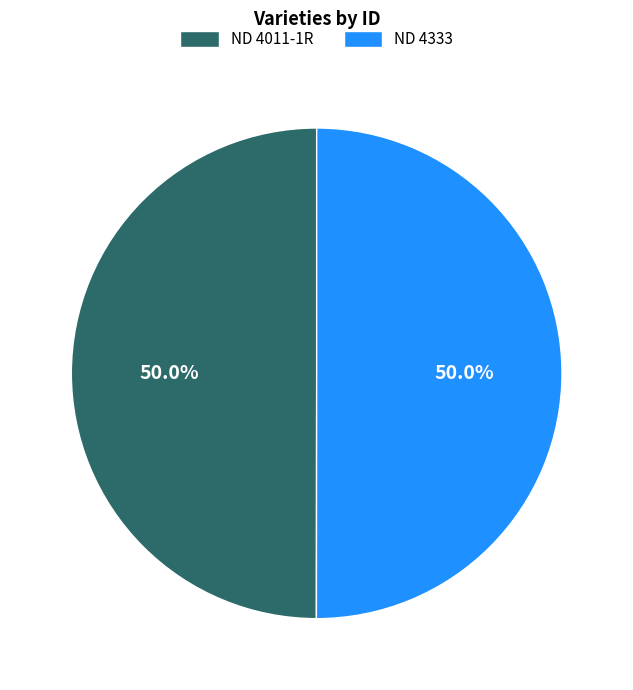

What portion of the pie excludes ND 4011-1R?

50.0%